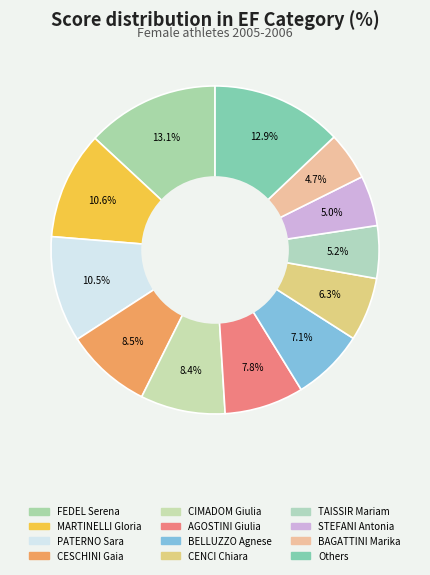

To the nearest percent, what percentage of the pie is MARTINELLI Gloria?

11%